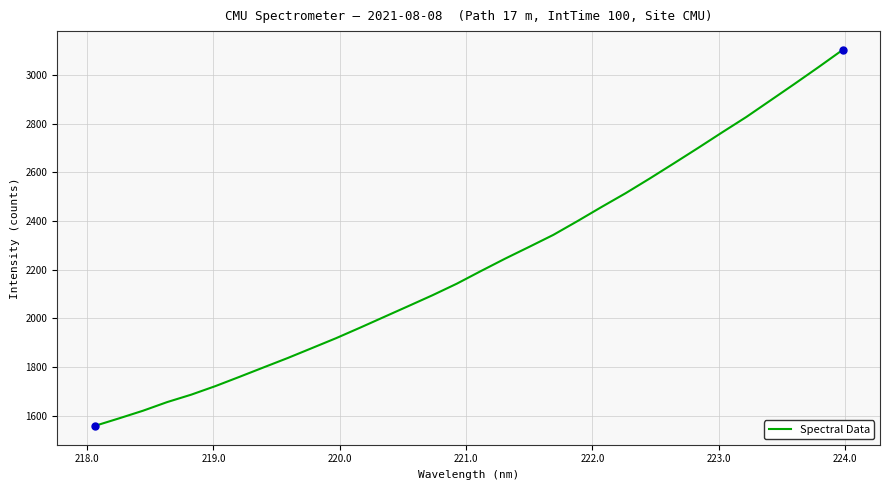

What is the difference between the maximum and minimum values?

1546.8